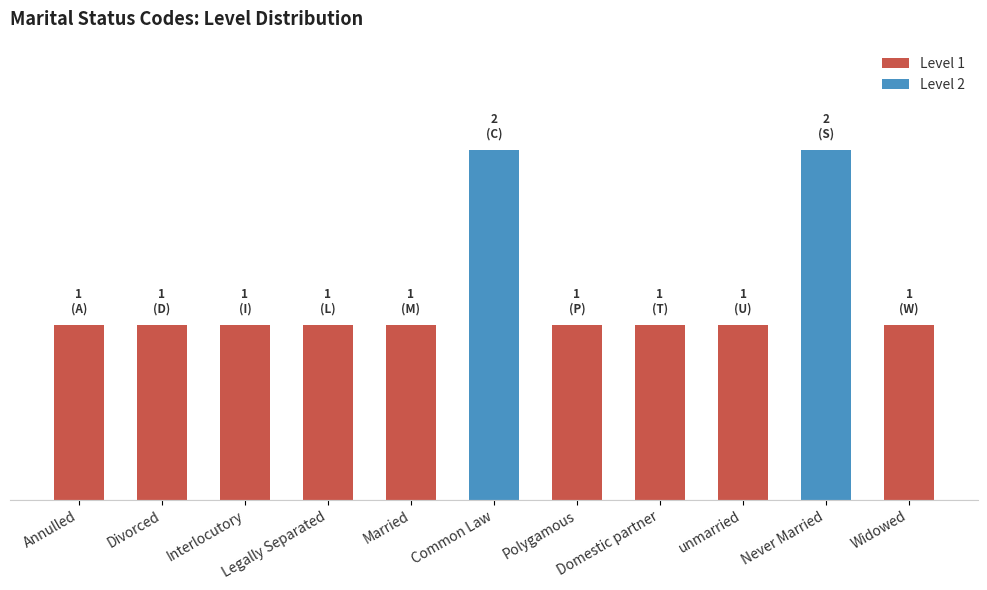

What is the difference between the maximum and minimum values?

1